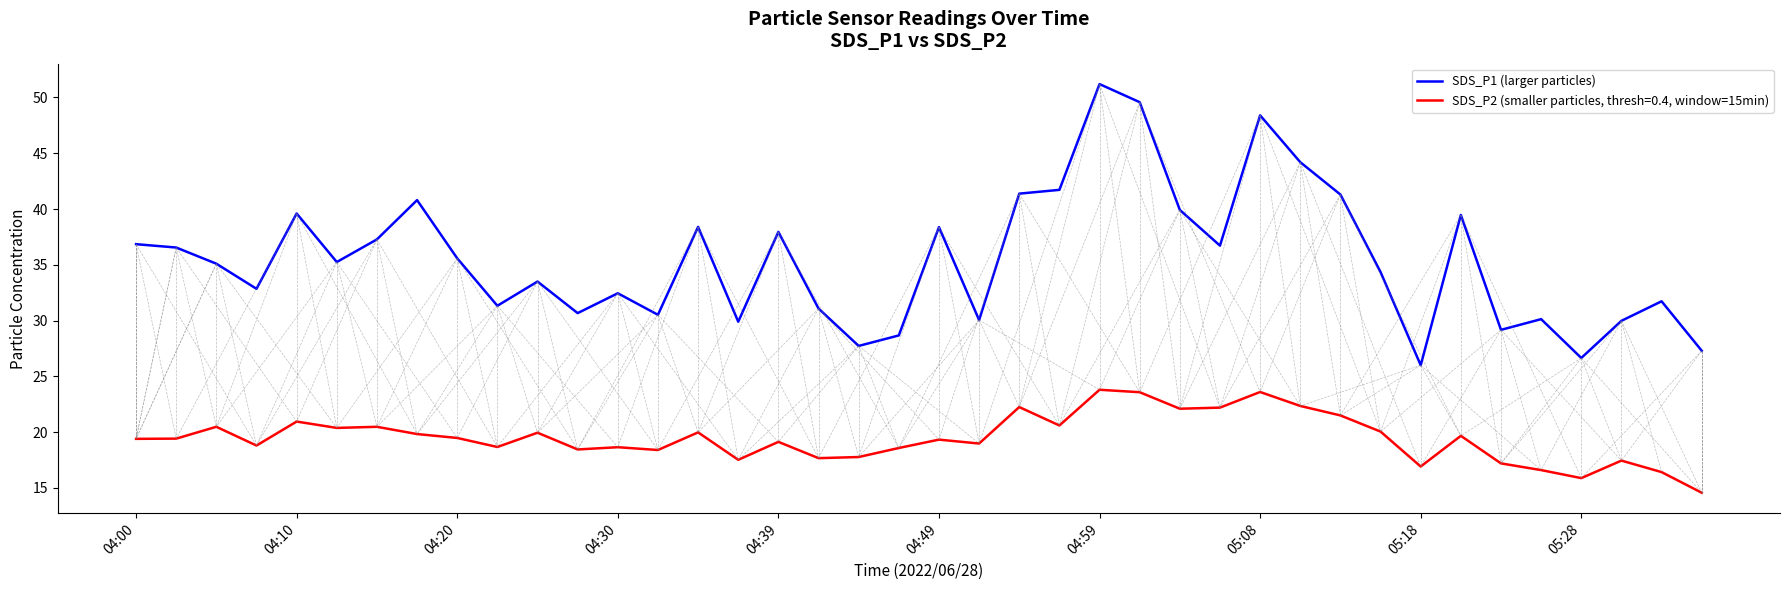

What is the minimum value for SDS_P1 (larger particles)?

26.0